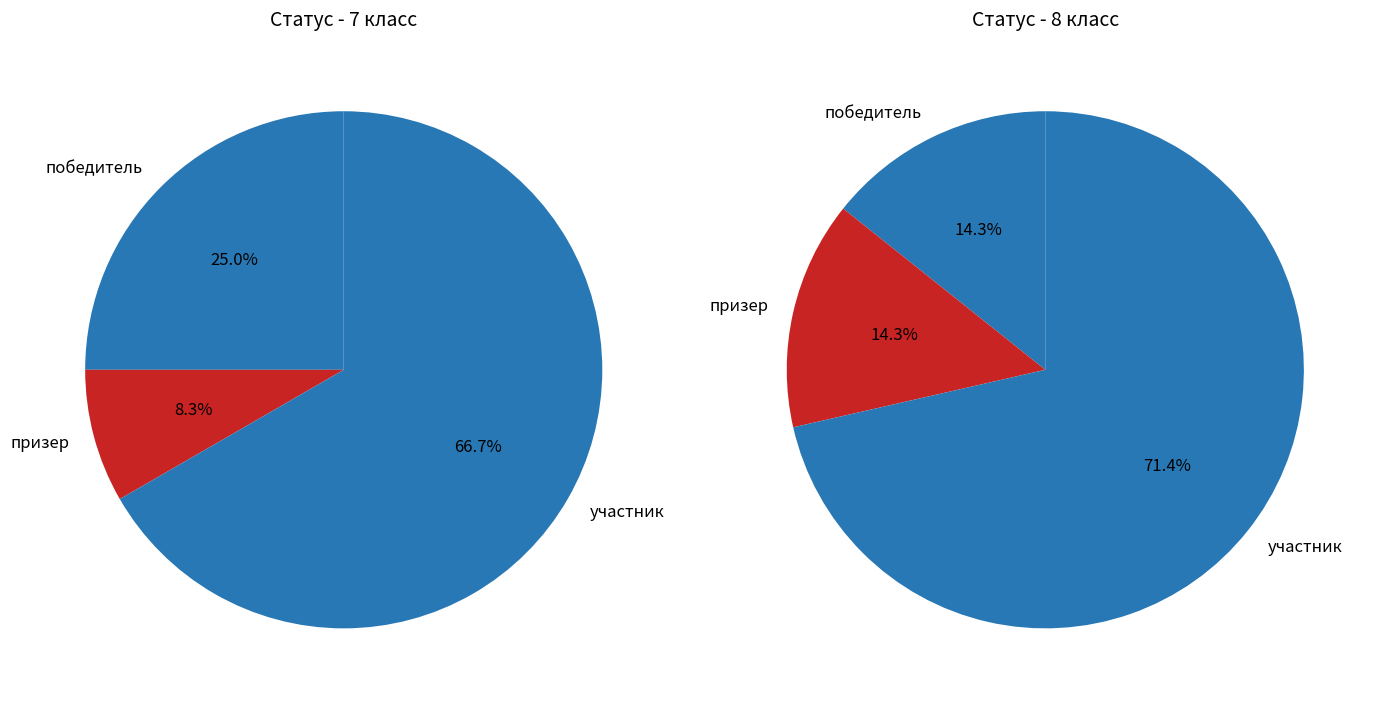

How many segments does this pie chart have?

3